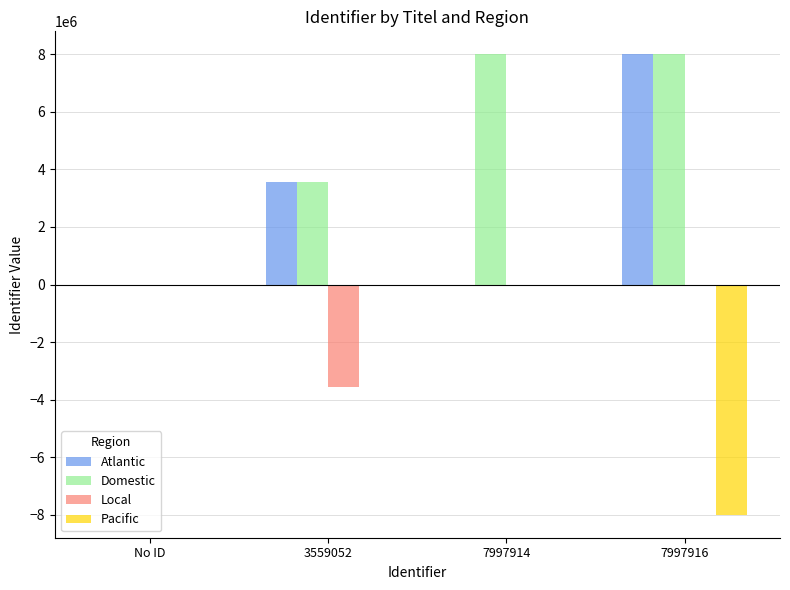

At which label is Atlantic closest to 3998958?

3559052